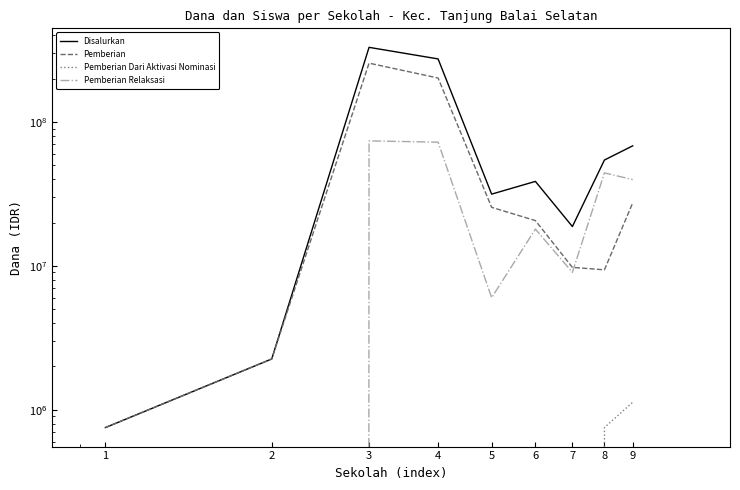

What is the spread (max minus min) of values at 4?

274500000